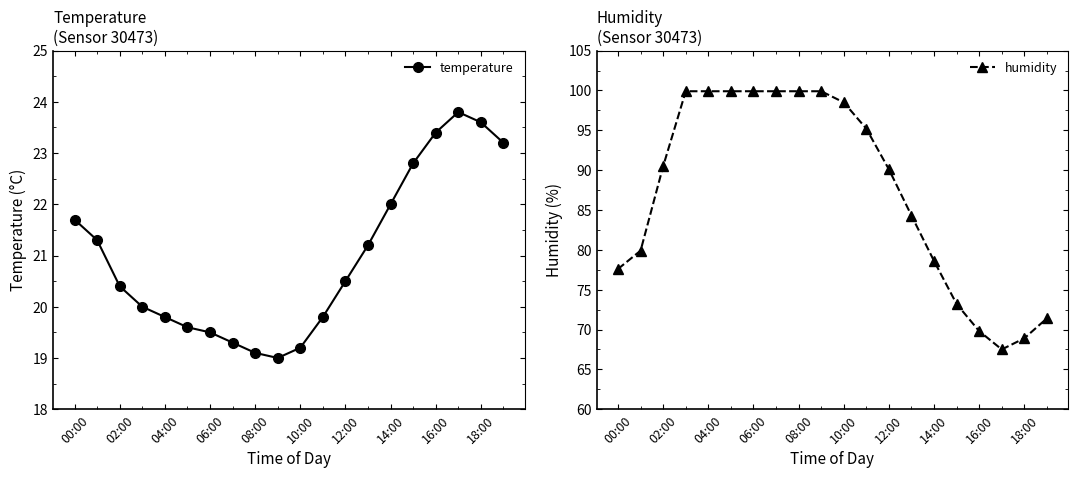

In humidity, how many points are lower than both neighbors (excluding endpoints)?

1